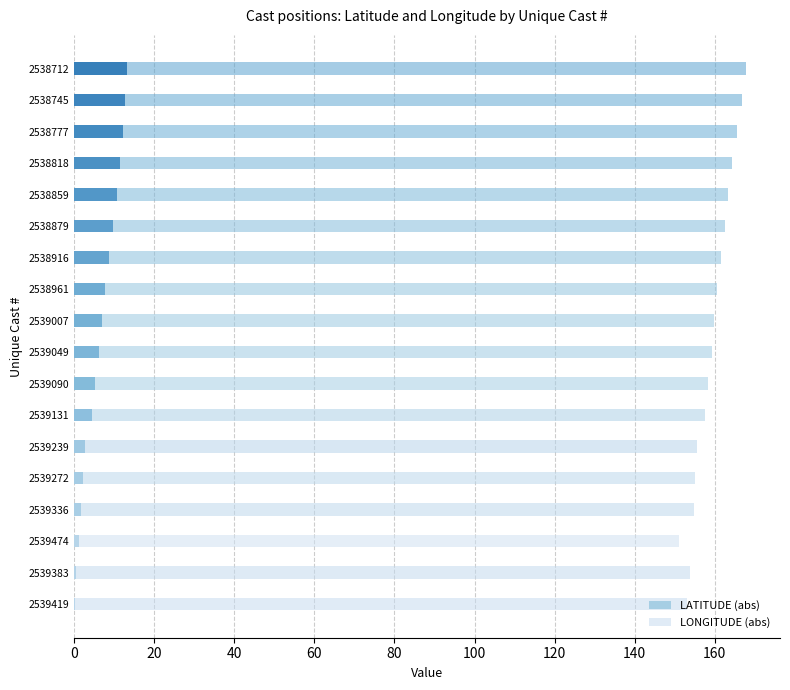

Is the value of LATITUDE (abs) at 2538745 greater than the value of LONGITUDE (abs) at 2539383?

No